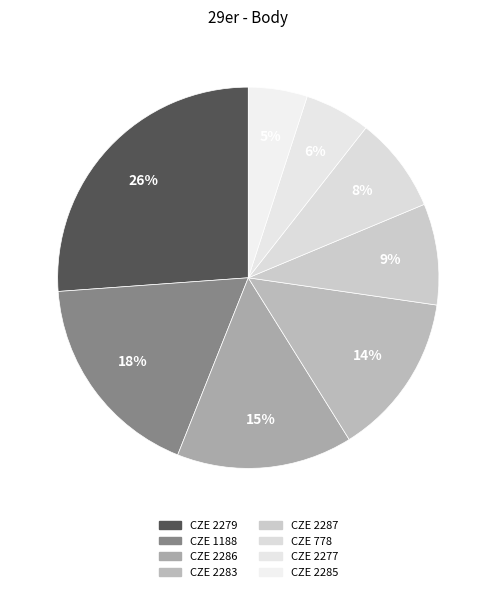

To the nearest percent, what is the difference between the largest and smallest slice percentages?

21%